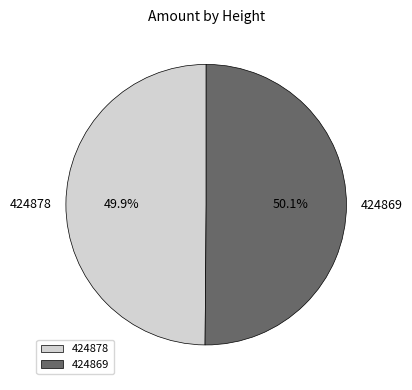

To the nearest percent, what portion does 424878 represent?

50%